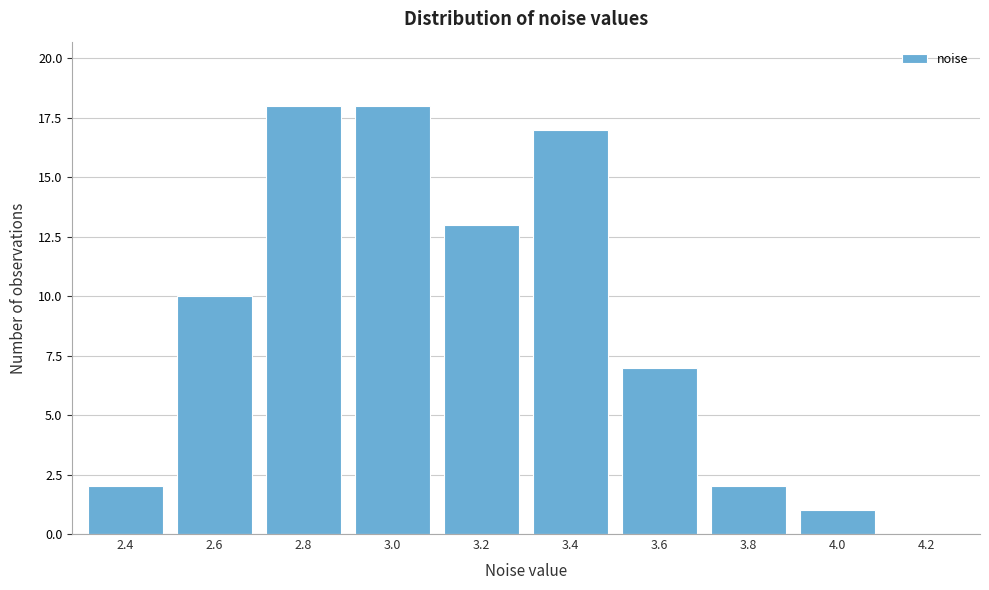

Reading right to left, extract all data points from this chart.

4.2=0	4.0=1	3.8=2	3.6=7	3.4=17	3.2=13	3.0=18	2.8=18	2.6=10	2.4=2